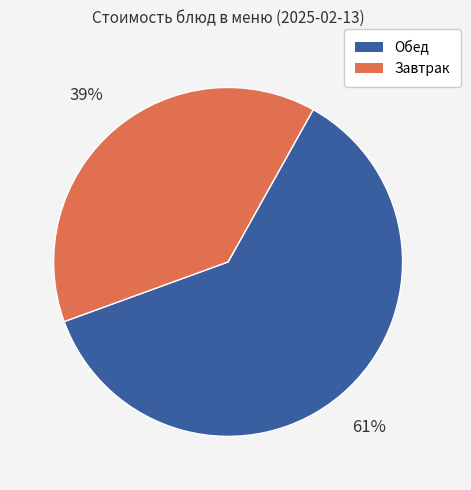

Is there a majority slice in this chart?

Yes